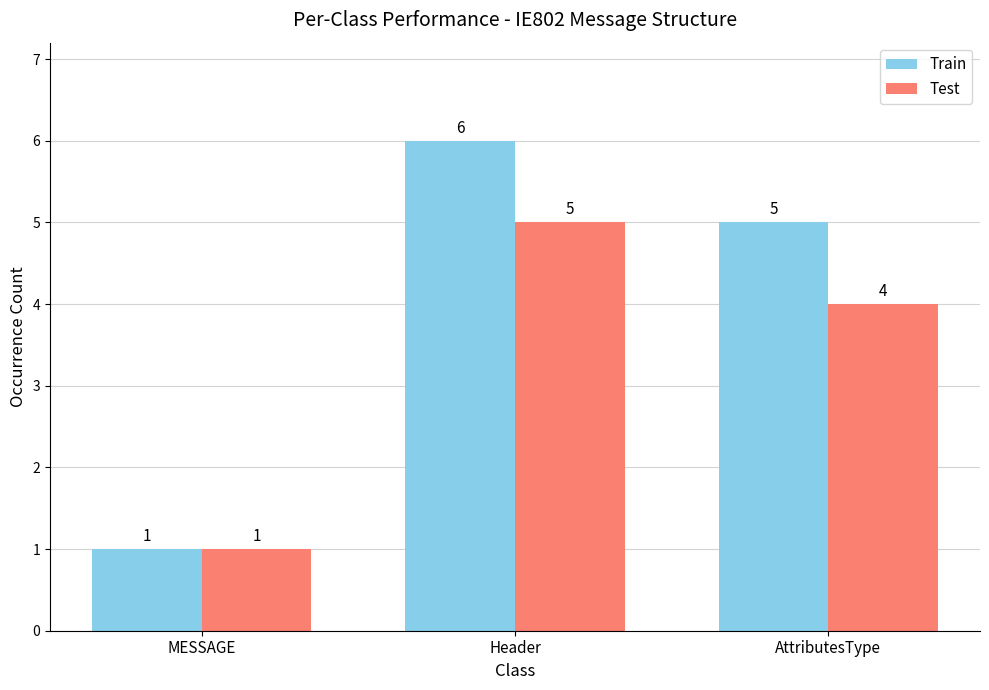

The value of Test at MESSAGE is 0. True or false?

False